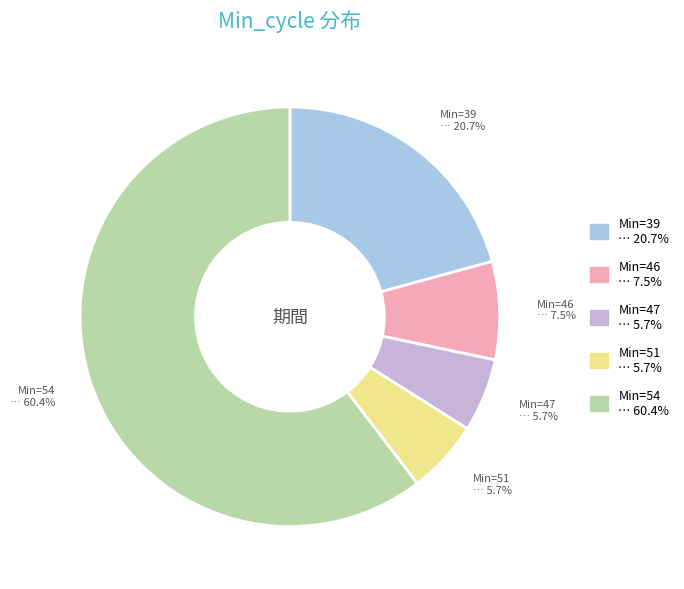

Is there a majority slice in this chart?

Yes